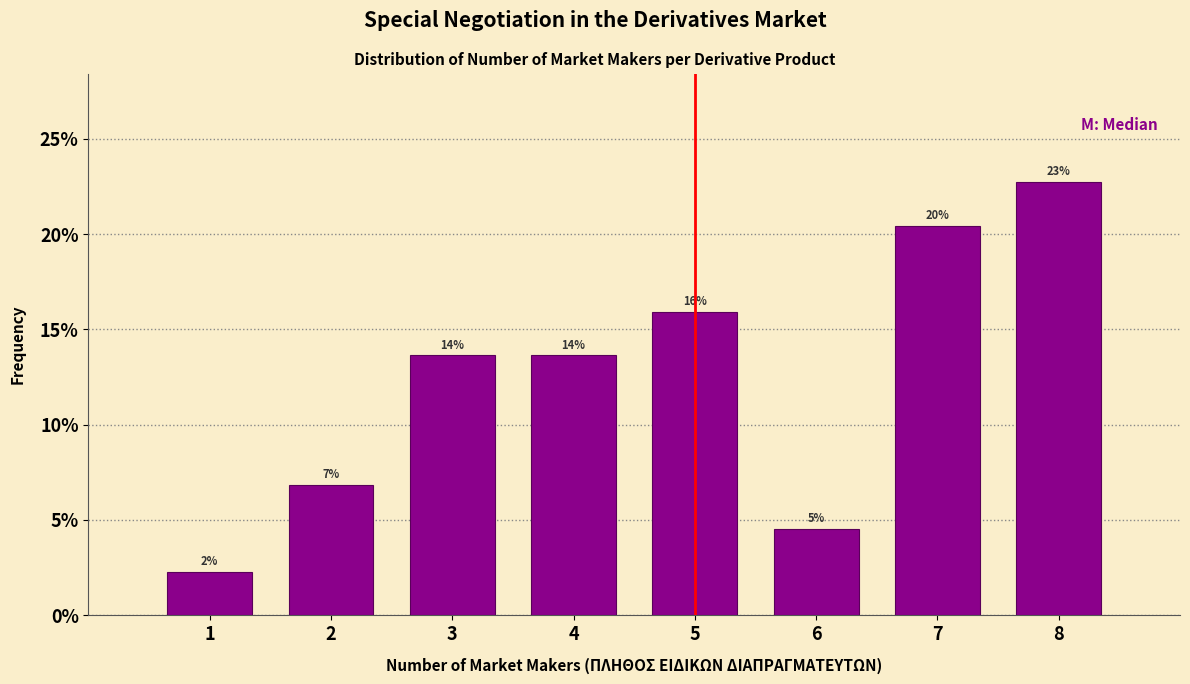

How many bars are there in total?

8